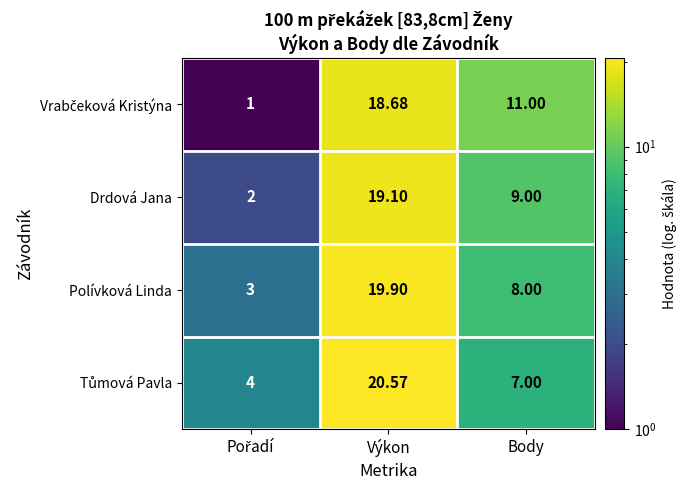

At which category is the sum across all series the highest?

Výkon